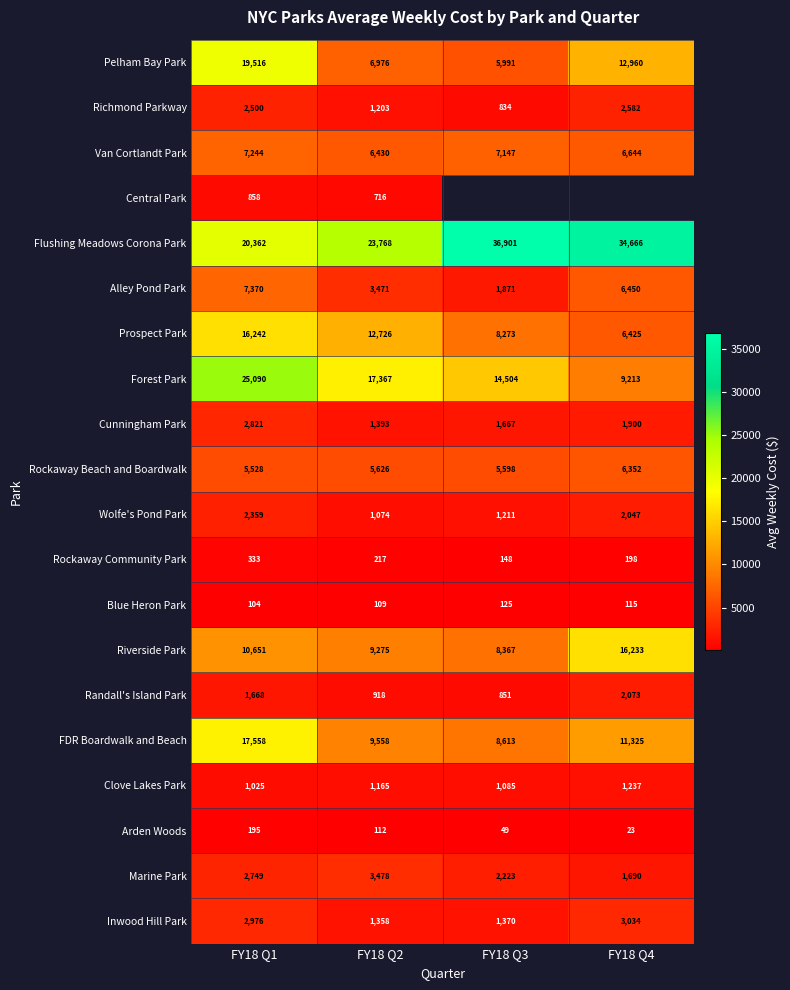

What is the difference between the maximum and second lowest values in the FDR Boardwalk and Beach series?

8000